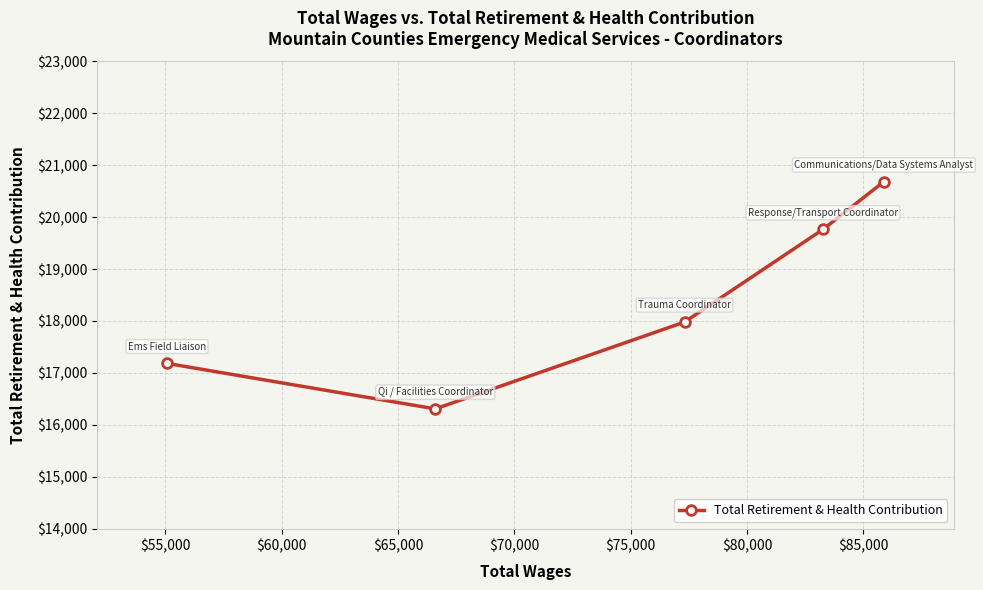

How many categories are shown in the chart?

5